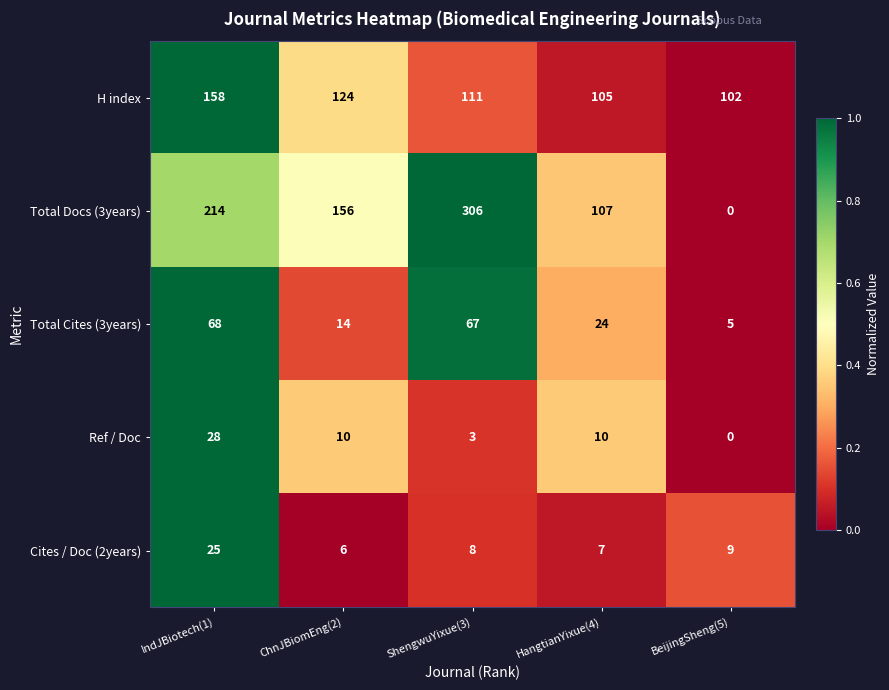

What is the sum of all Total Docs (3years) values?

783